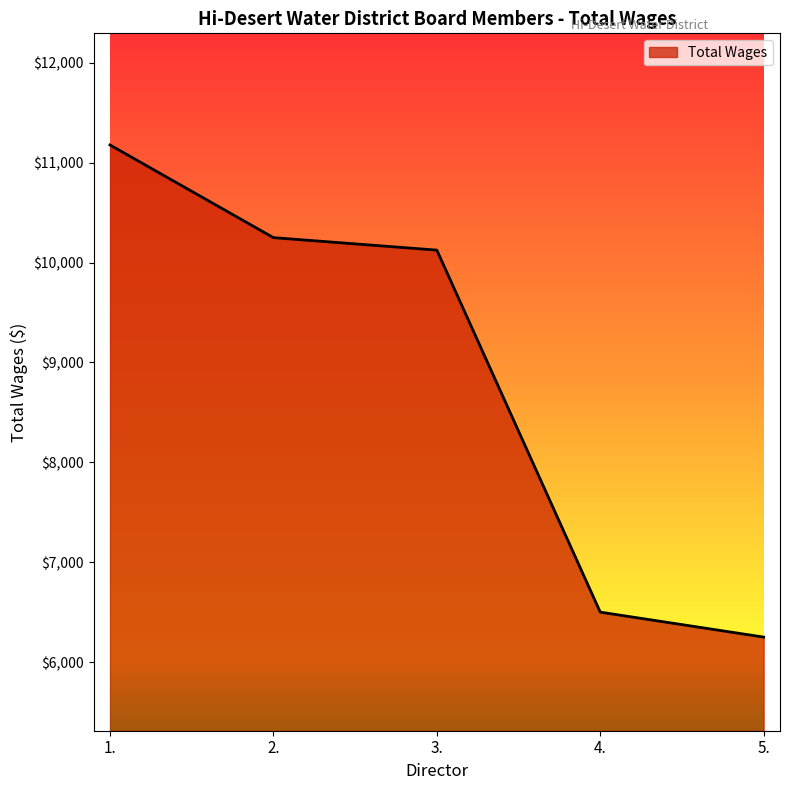

Is it true that the value at 4. is 6500?

True